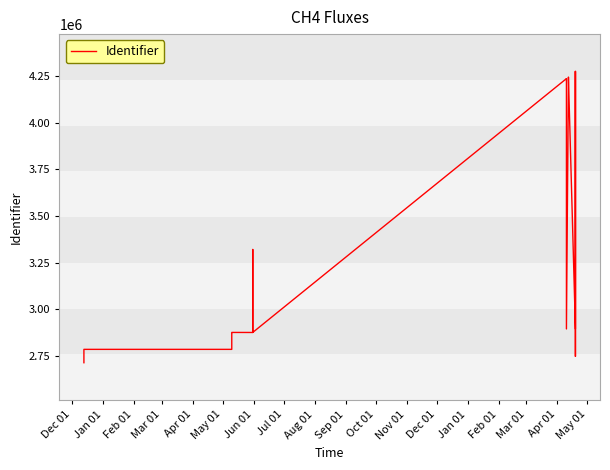

At which category does the chart reach its minimum across all series?

Dec 01